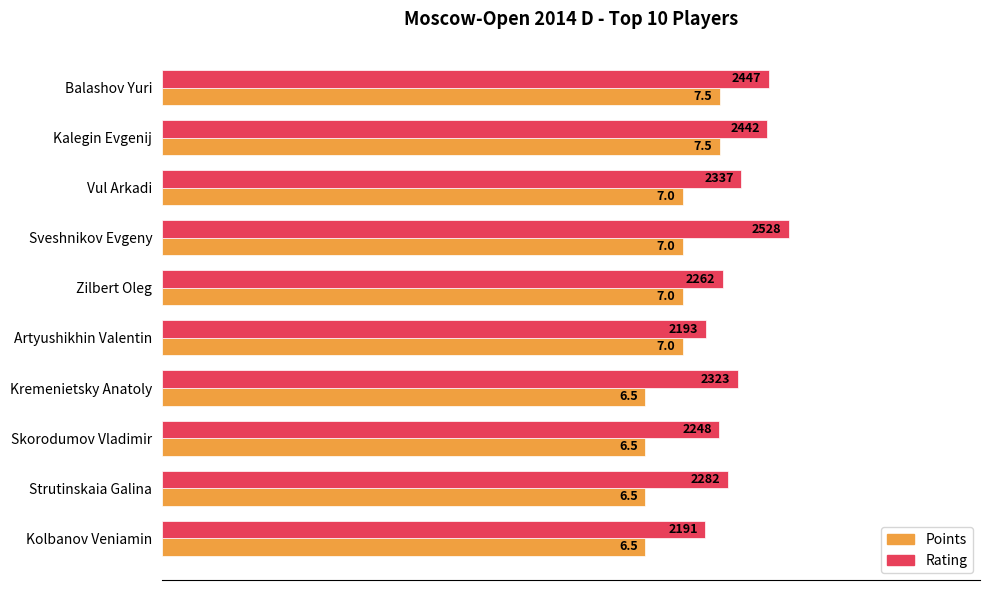

How many bars are there in each group?

2